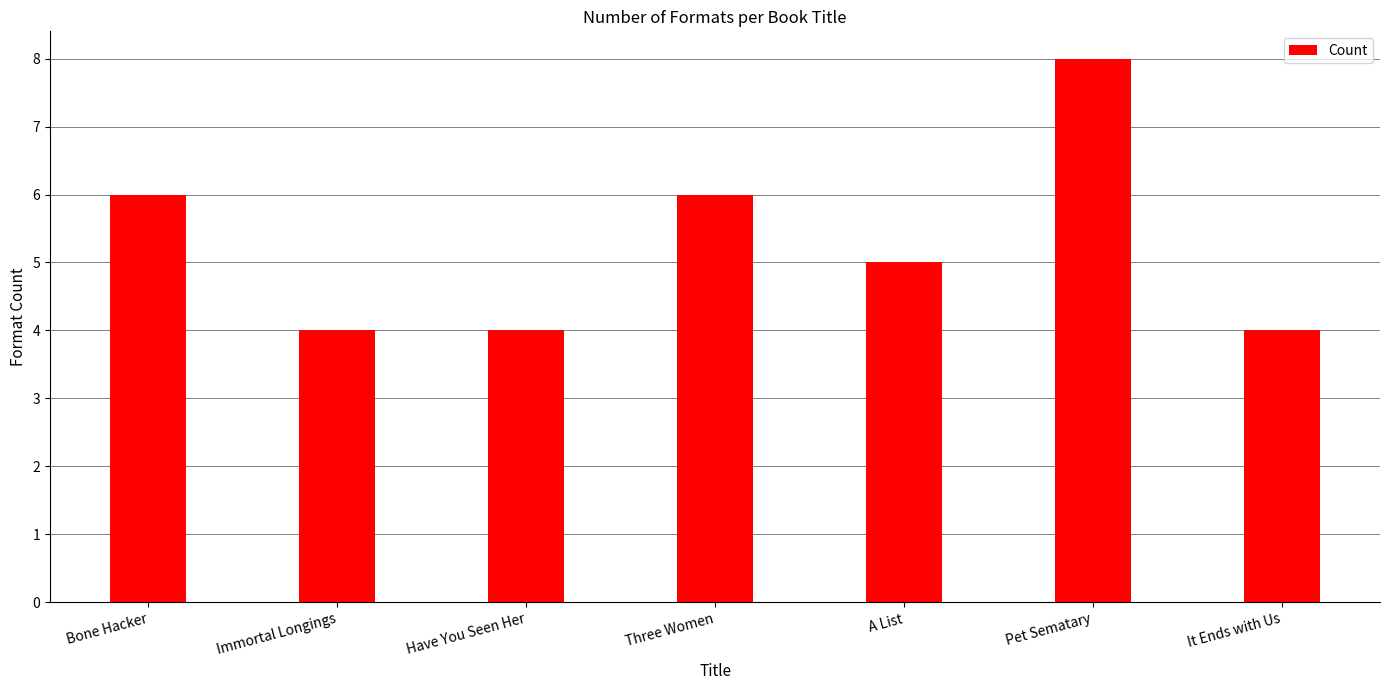

What value does the data have at Have You Seen Her?

4